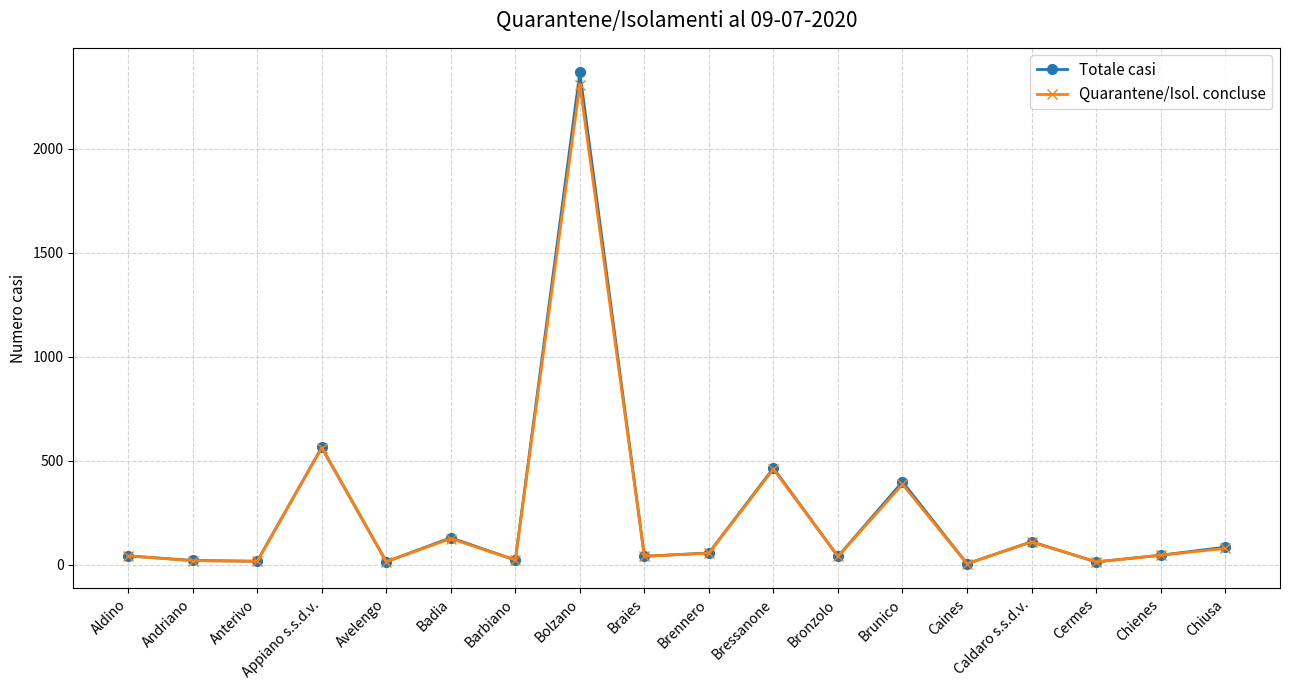

At which category does the chart reach its peak across all series?

Bolzano